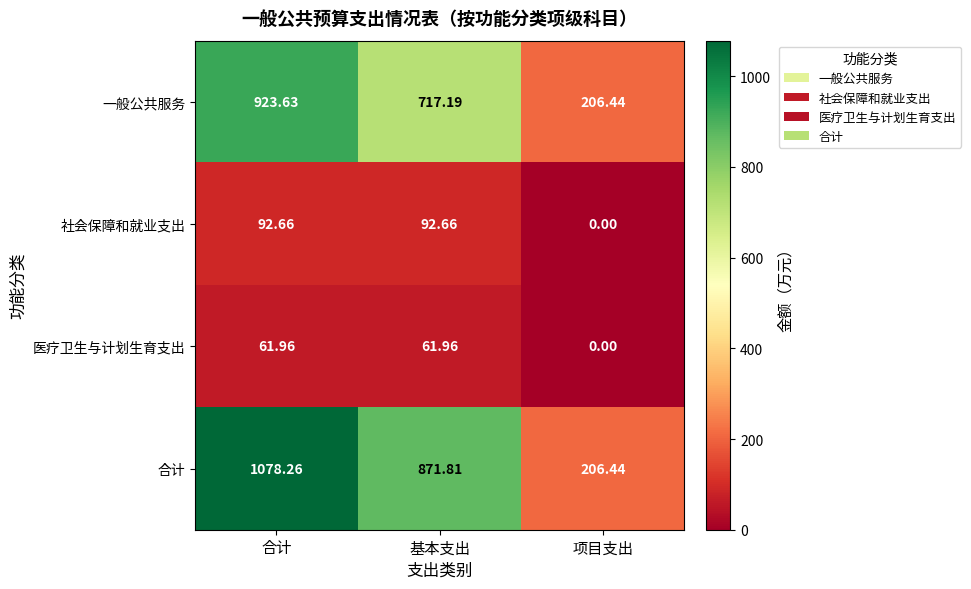

List the series in order of their peak value, lowest first.

医疗卫生与计划生育支出, 社会保障和就业支出, 一般公共服务, 合计